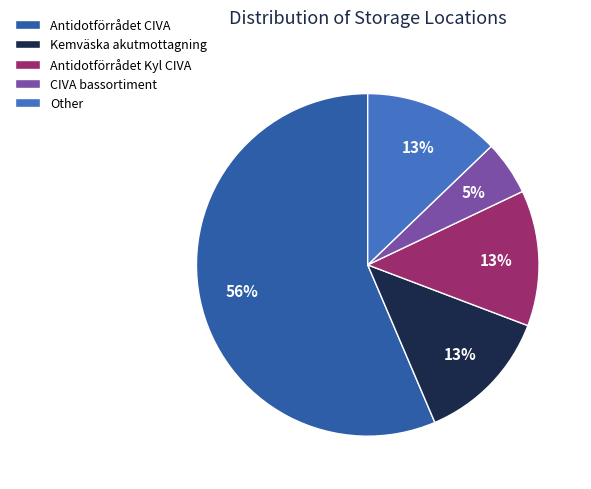

What is the smallest slice in the pie chart?

CIVA